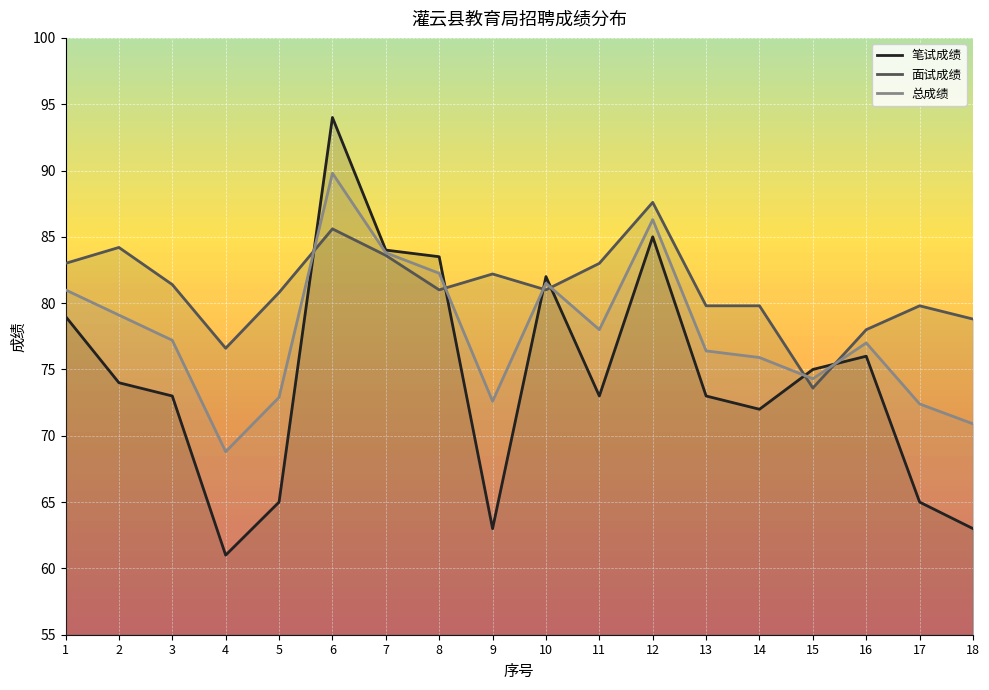

How many distinct data groups are displayed?

3